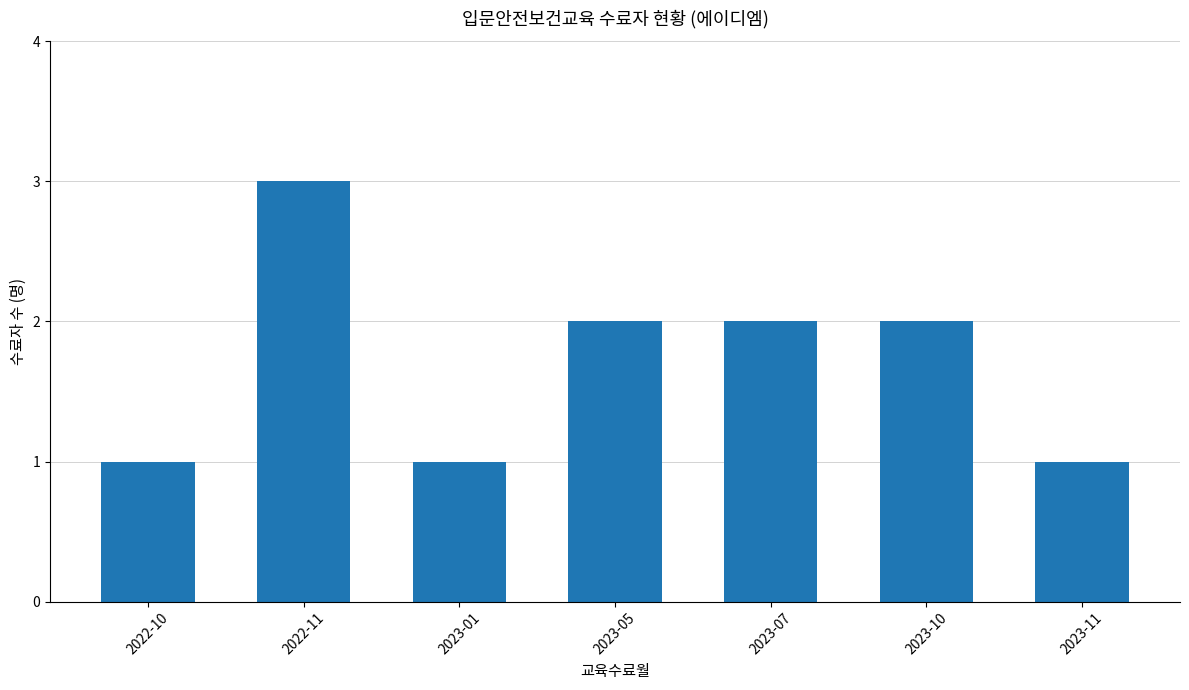

The chart shows a value of 3 at 2023-05. True or false?

False